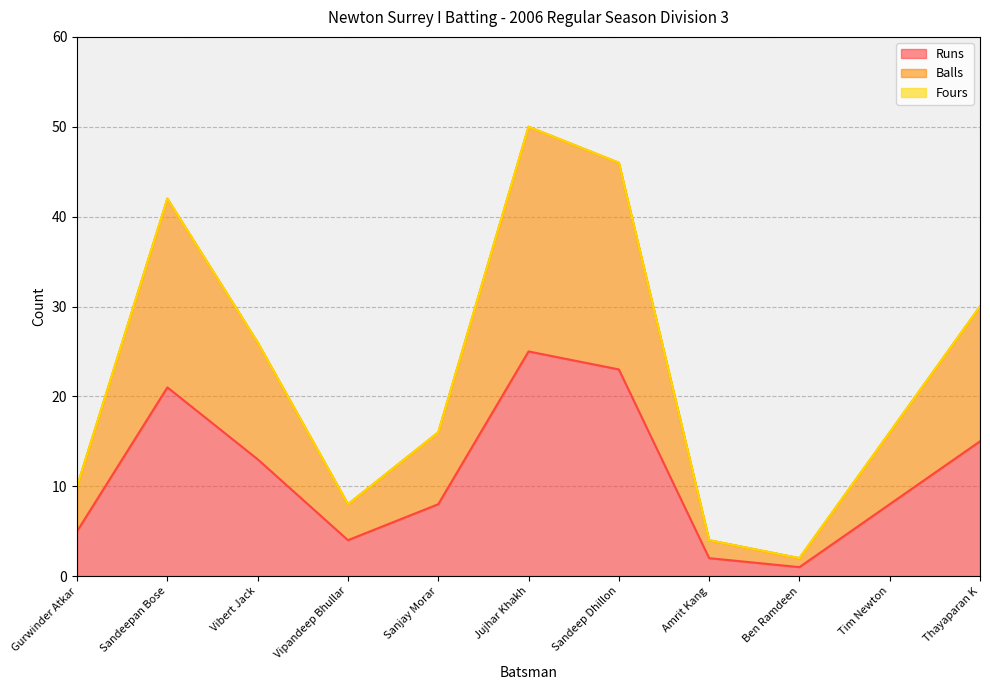

True or false: Runs and Balls cross at least once.

False